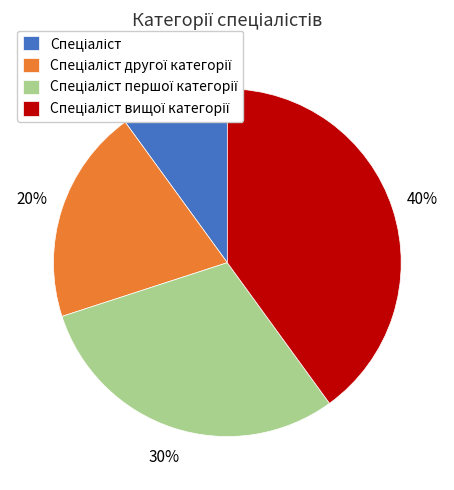

To the nearest percent, what is the average slice percentage?

25%